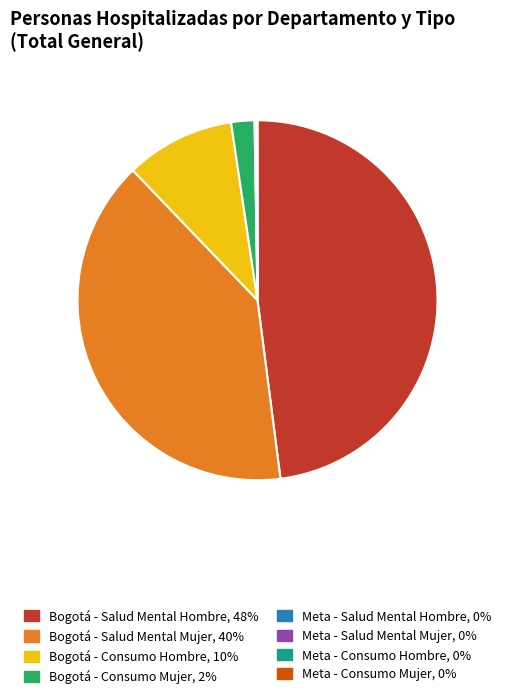

True or false: Bogotá - Salud Mental Mujer accounts for 40% of the total.

True